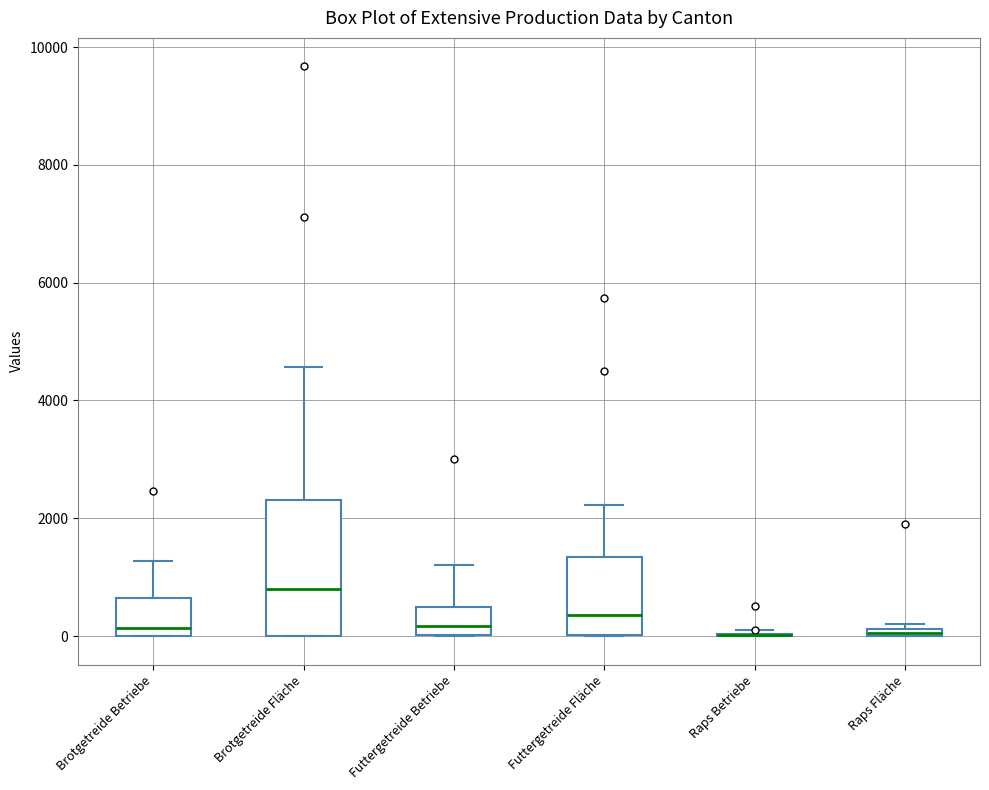

Which box is the tallest, from its lower edge to its upper edge?

Brotgetreide Fläche